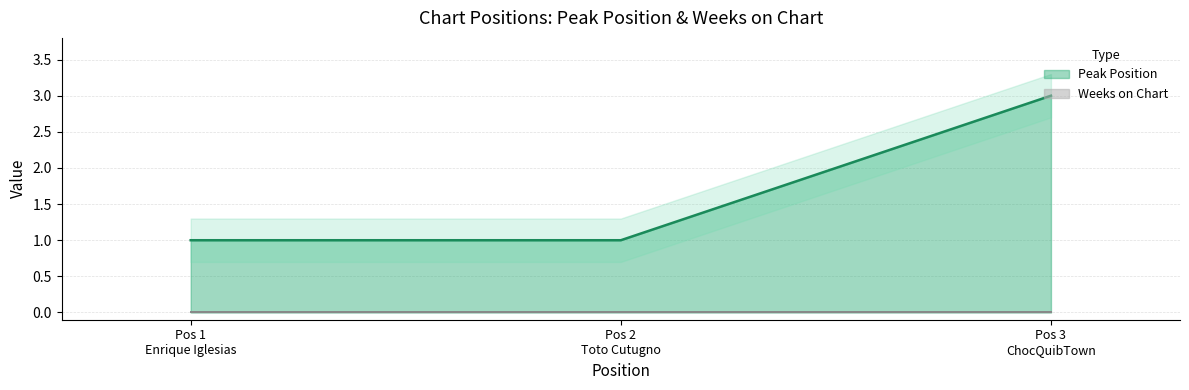

What is the average value?

2